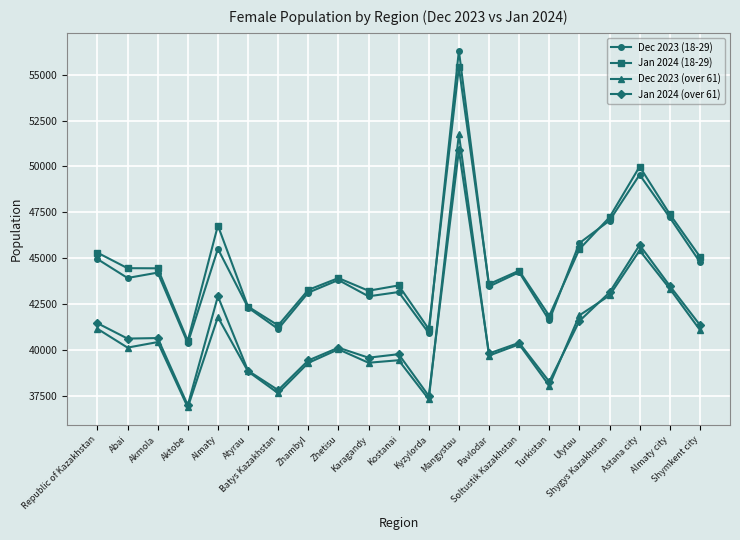

The Jan 2024 (18-29) series shows 18403 at Soltustik Kazakhstan. True or false?

False